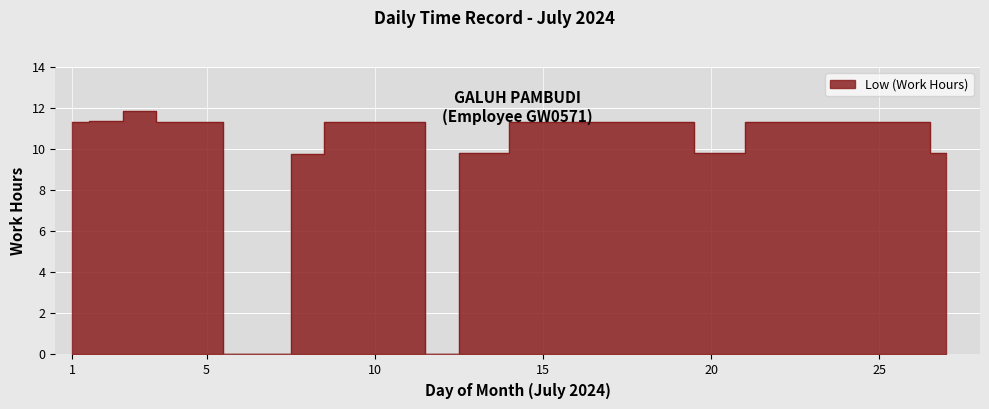

Does the chart display data point markers on the line(s)?

No